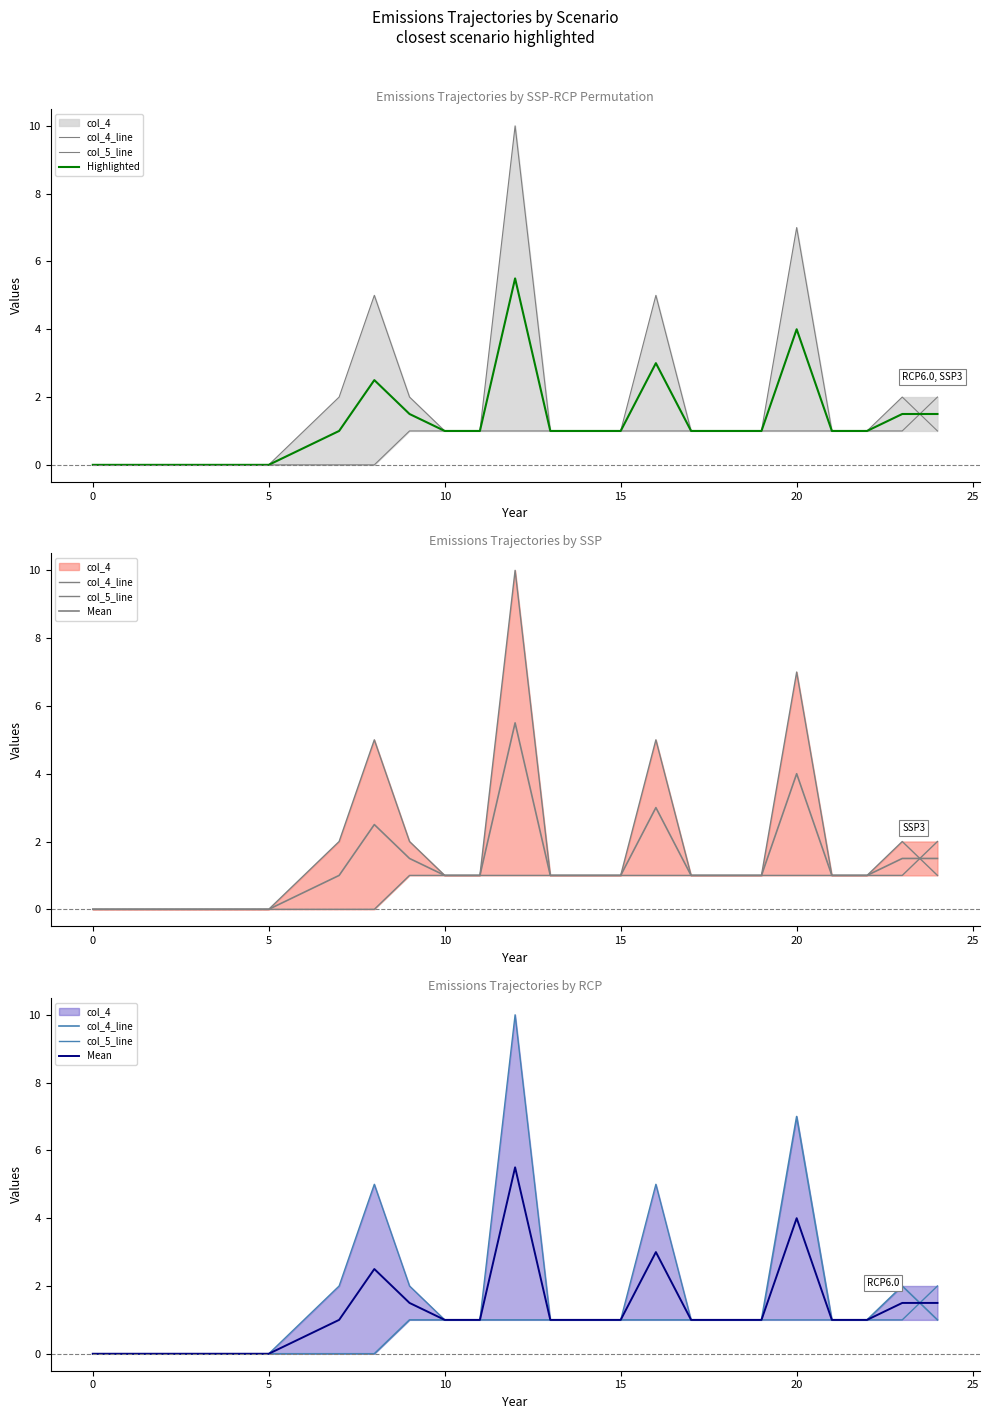

List the series in order of their peak value, highest first.

col_5_line, col_4_line, Highlighted, Mean